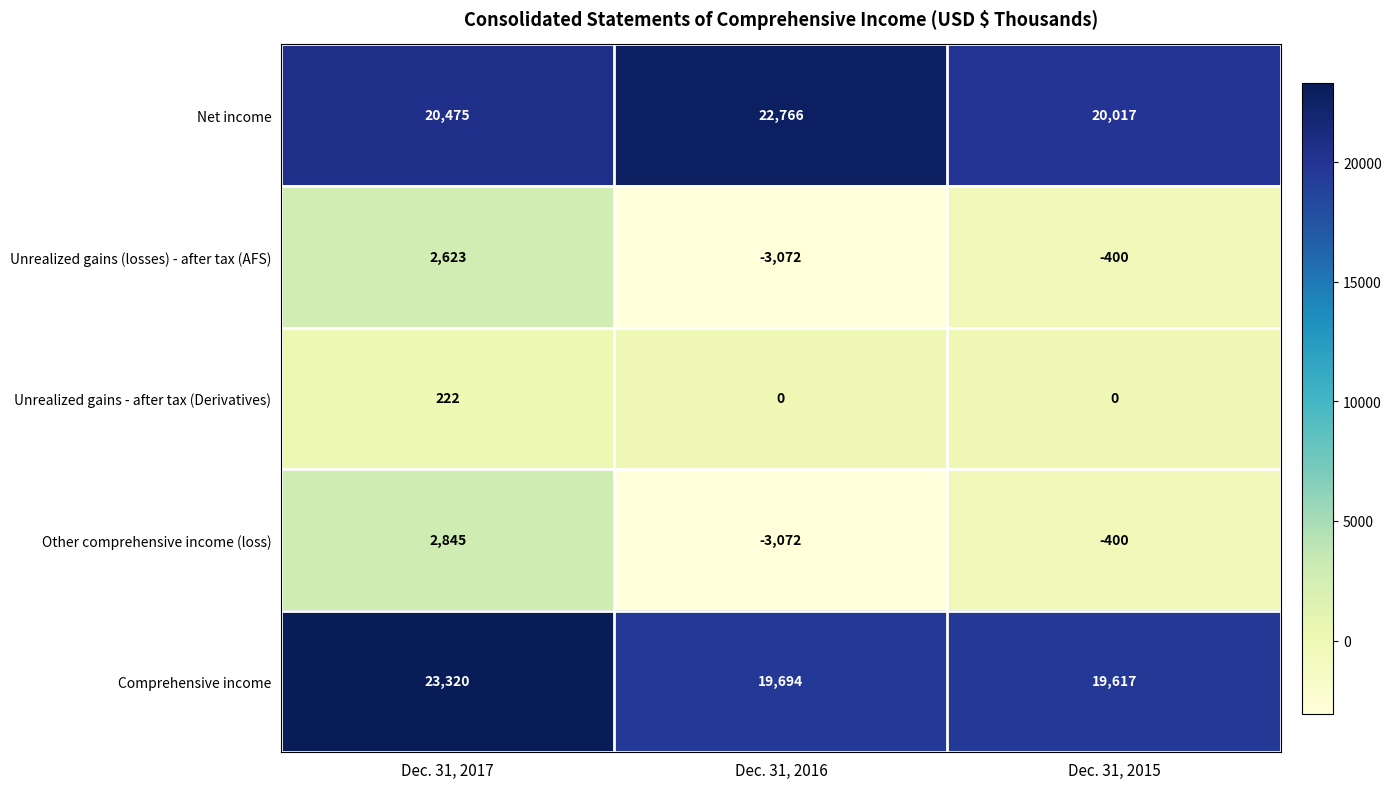

Which series changed the most between Dec. 31, 2017 and Dec. 31, 2016?

Other comprehensive income (loss)